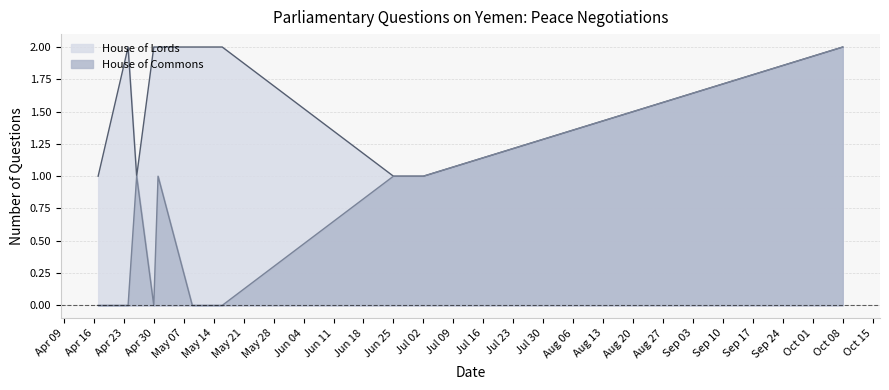

What is the difference between the maximum and minimum values?

2